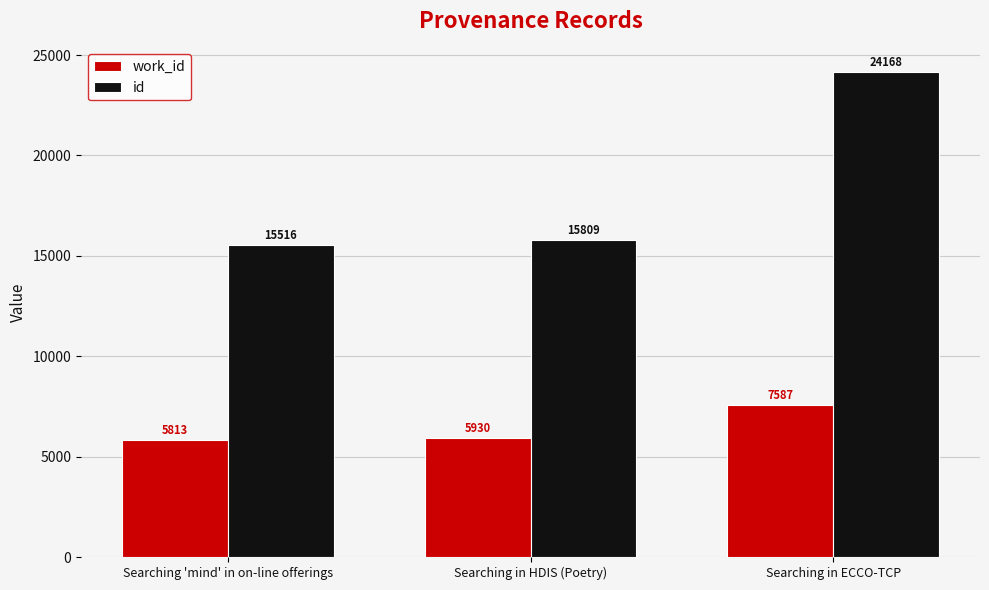

List the series in order of their overall mean, lowest first.

work_id, id